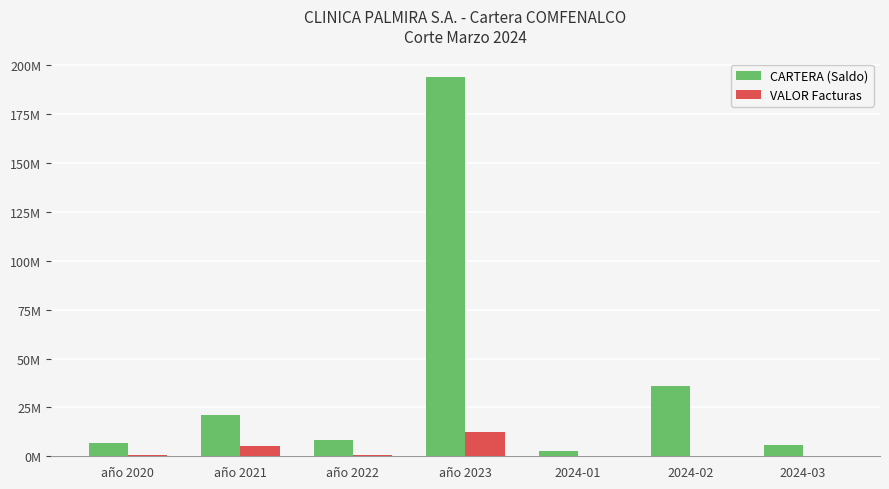

Are the bars horizontal?

No